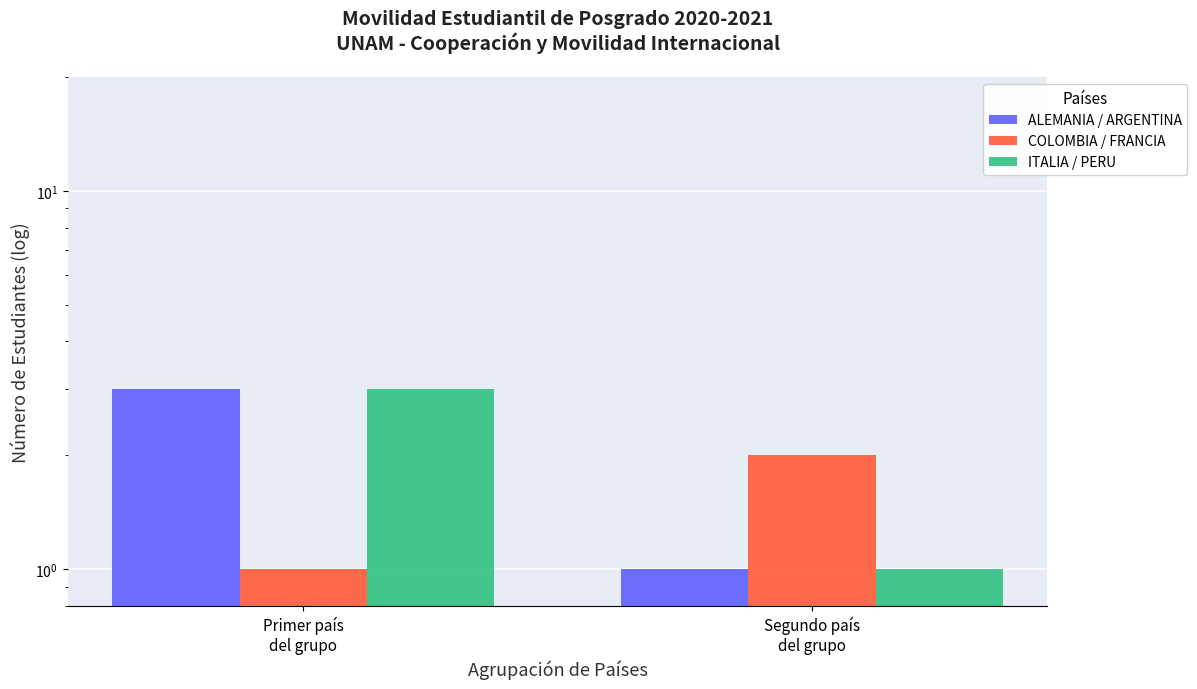

Which series has the largest total across all categories?

ALEMANIA / ARGENTINA